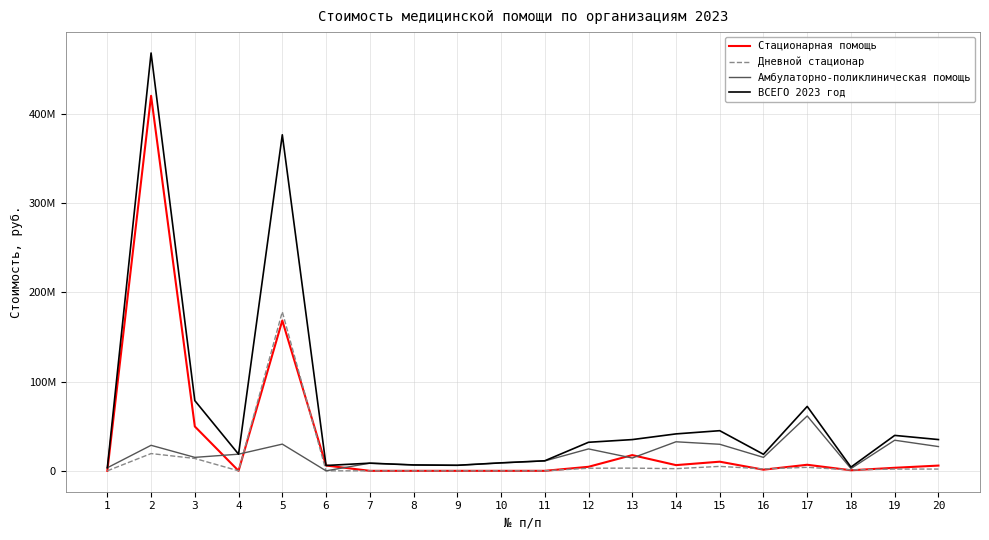

Which series has the largest range (max minus min)?

ВСЕГО 2023 год